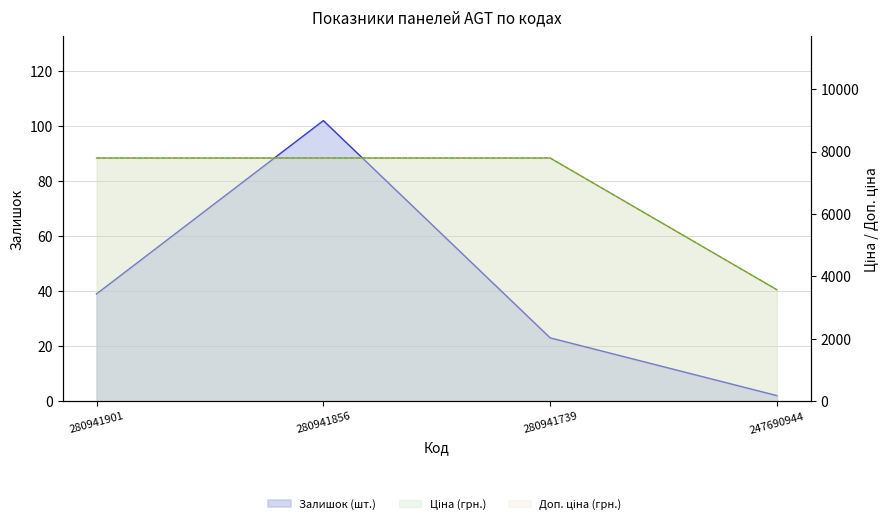

At which category does the chart reach its minimum across all series?

247690944